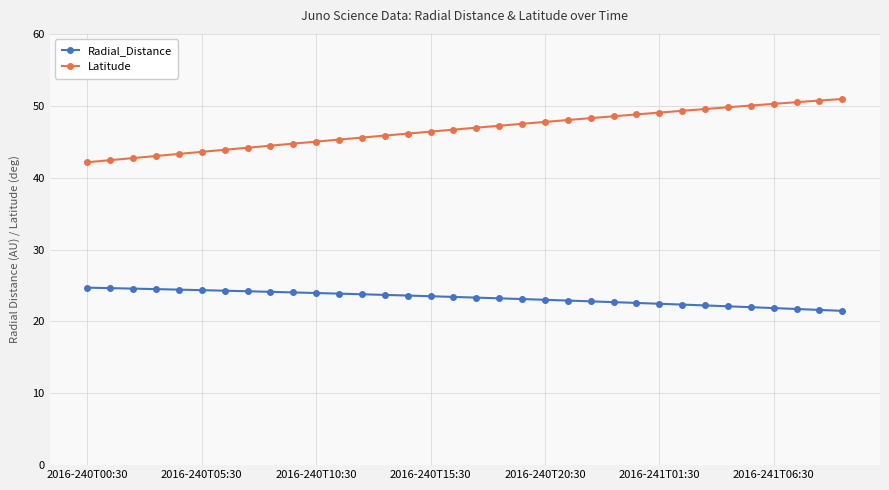

What is the minimum value shown in the chart?

21.5